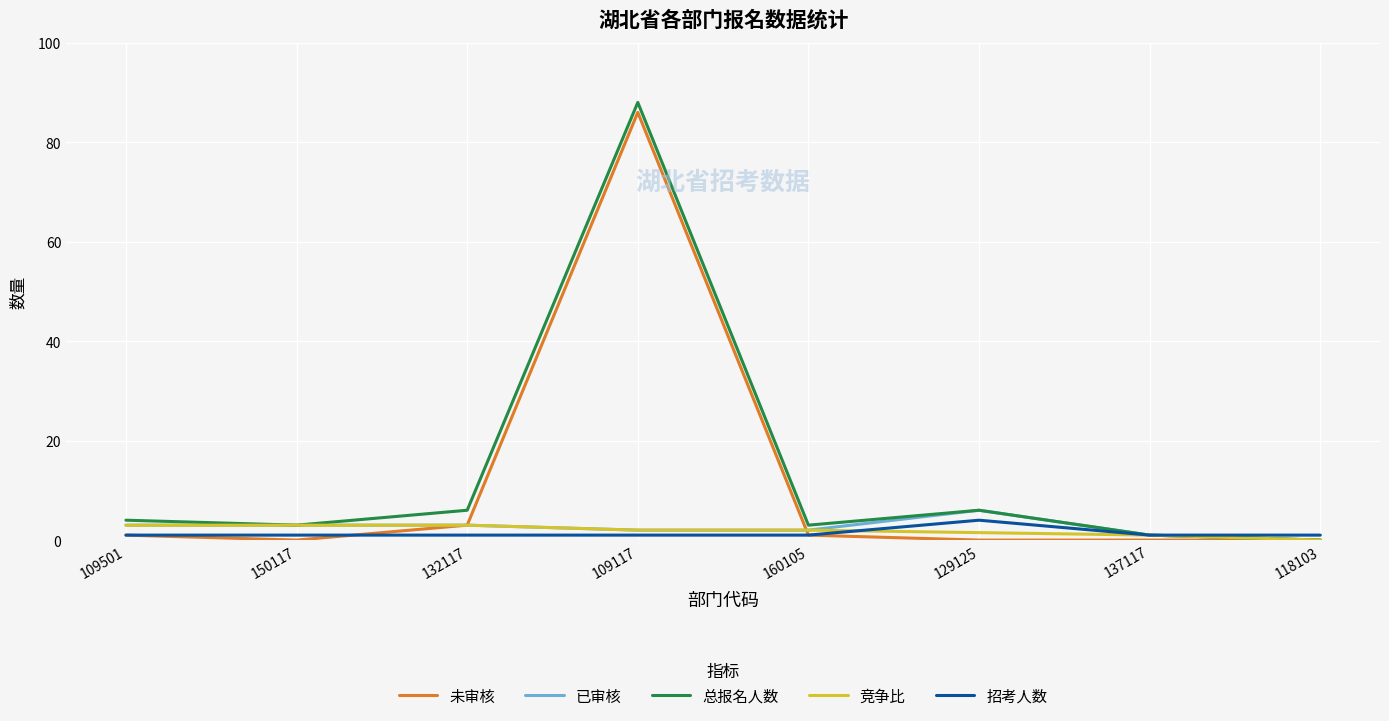

Does the chart display data point markers on the line(s)?

No